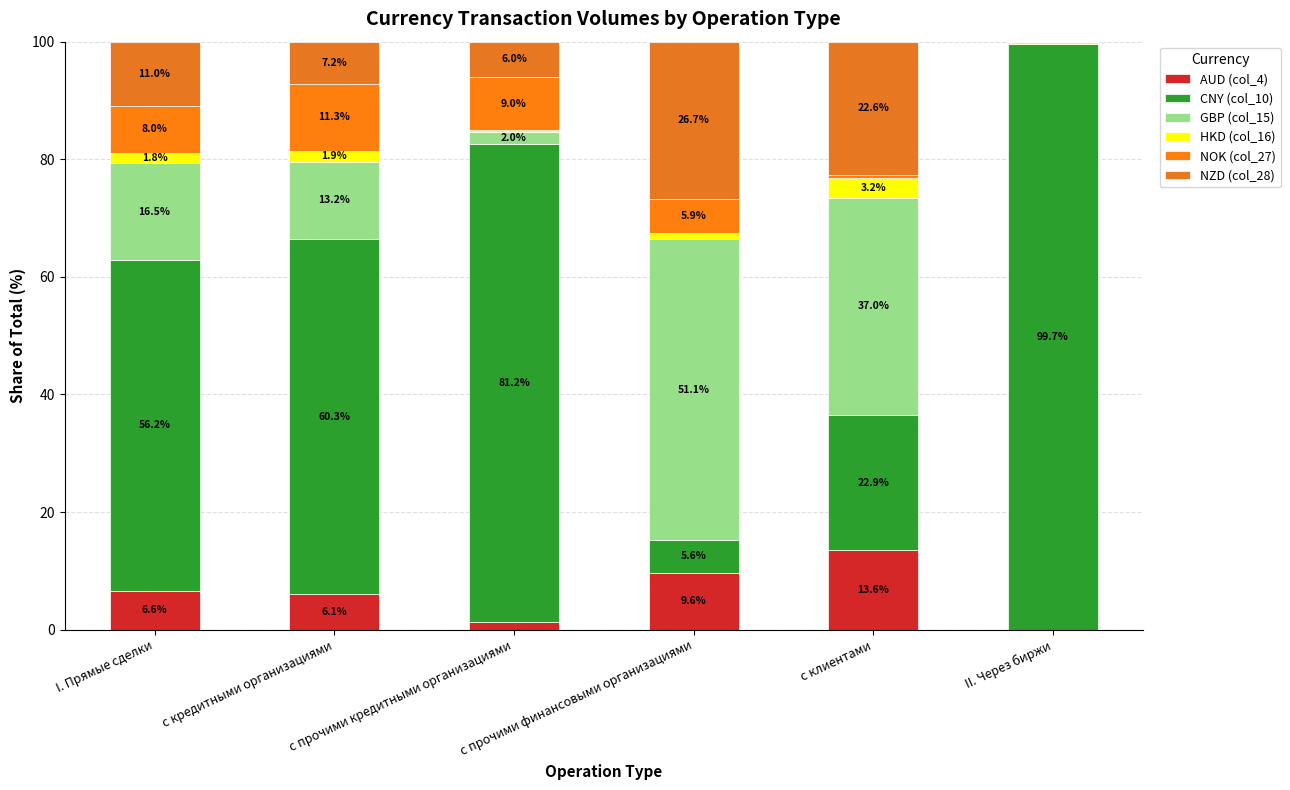

What is the average value of the NOK (col_27) series?

5.8